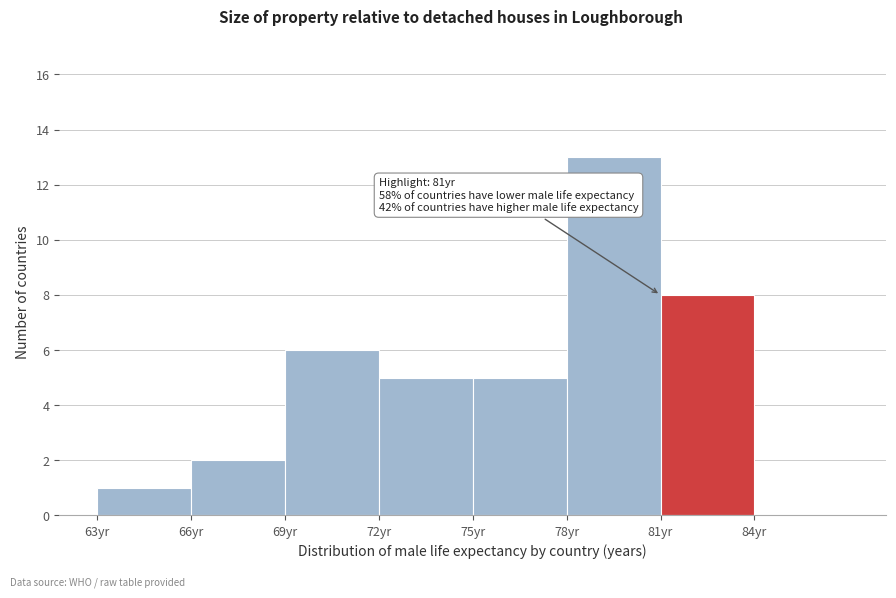

Over which range of the x-axis is the bar tallest?

78 to 81